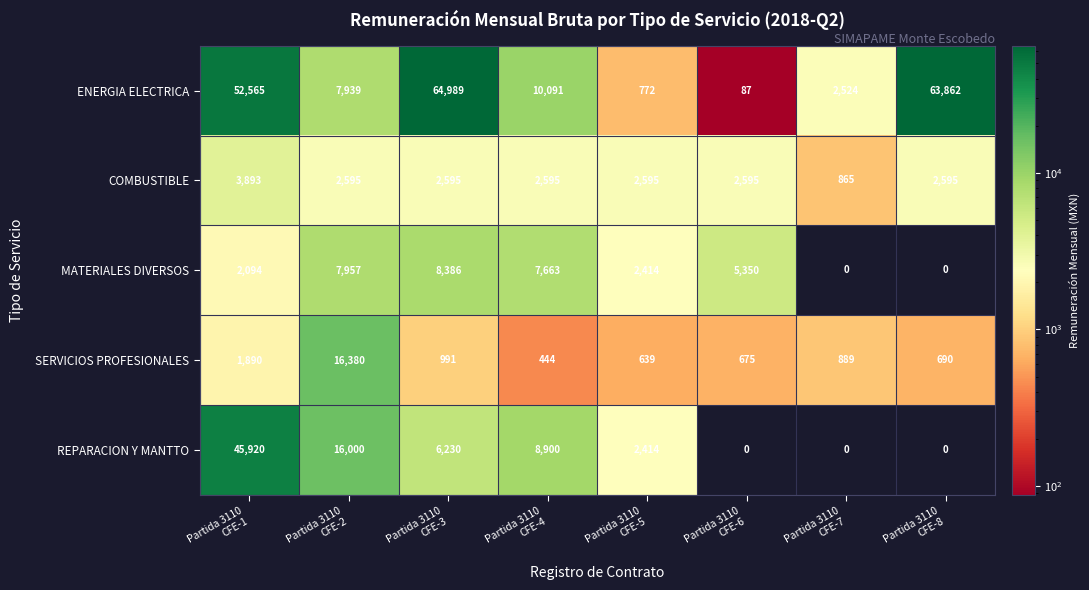

Which series has the widest spread of values?

ENERGIA ELECTRICA